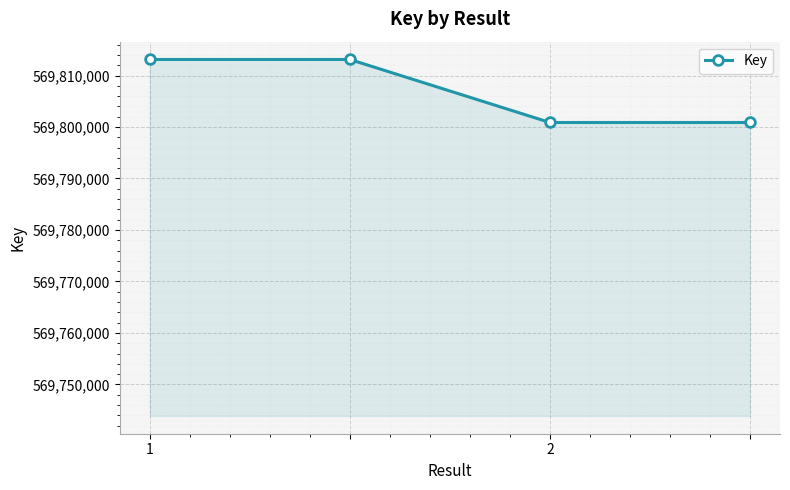

Reading left to right, list all the values displayed in this chart.

569813111	569813111	569800874	569800874